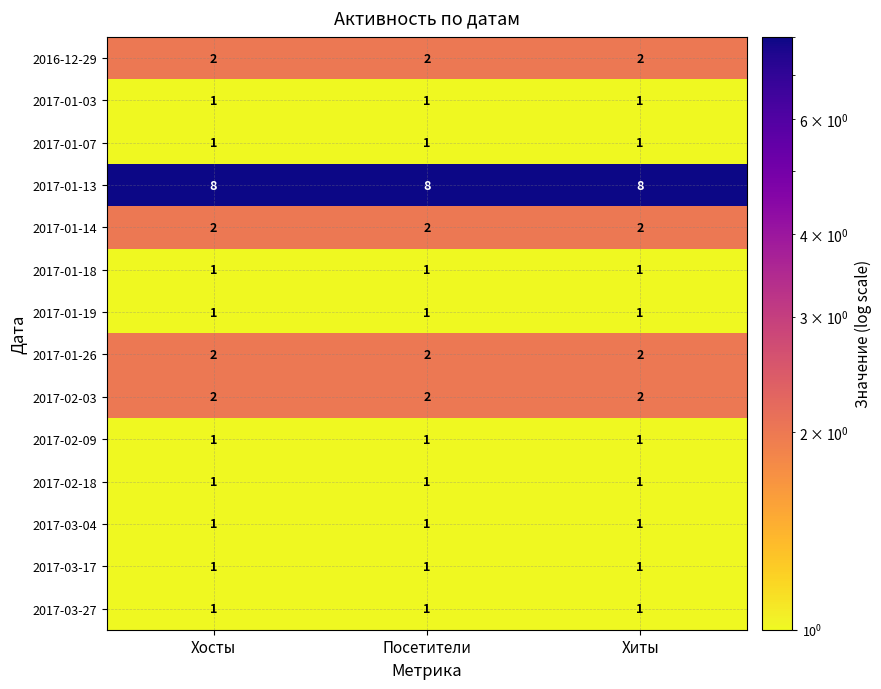

Which series changed the most between 0 and 1?

2016-12-29